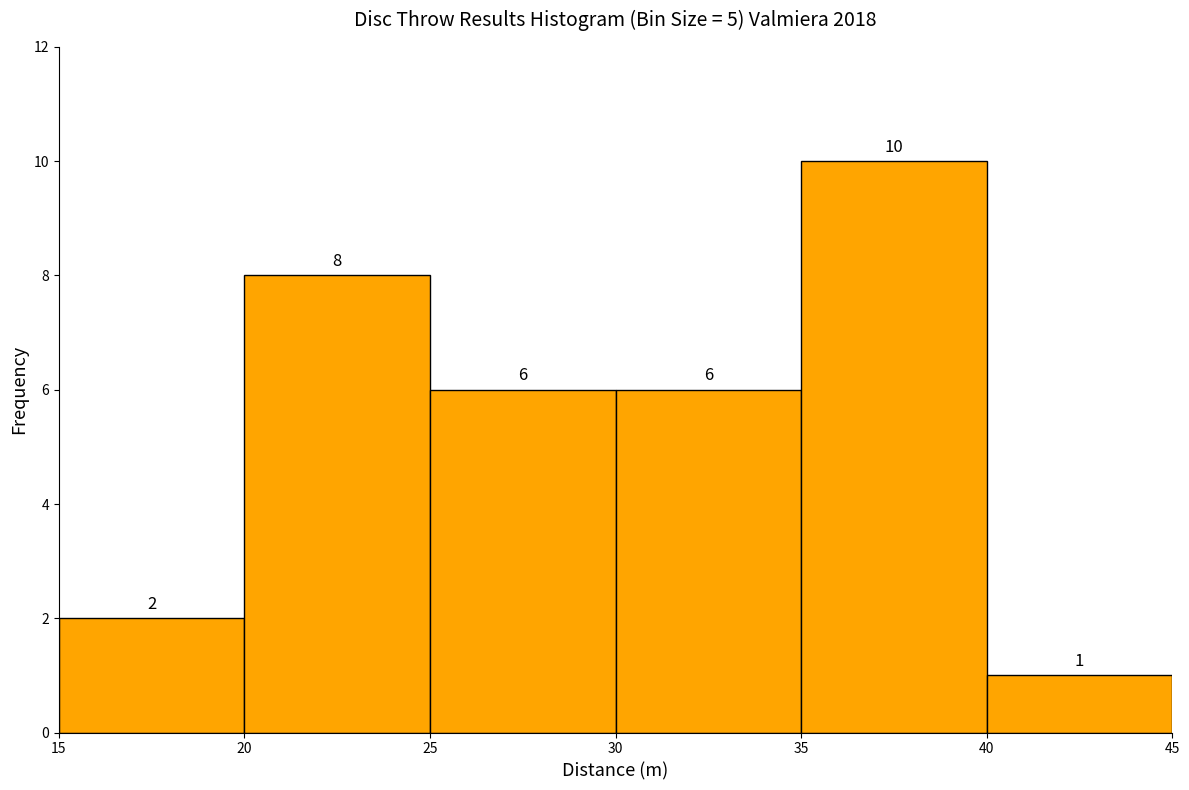

Reading left to right, list every bar in this chart as the range it spans on the x-axis followed by its height.

15 to 20: 2
20 to 25: 8
25 to 30: 6
30 to 35: 6
35 to 40: 10
40 to 45: 1